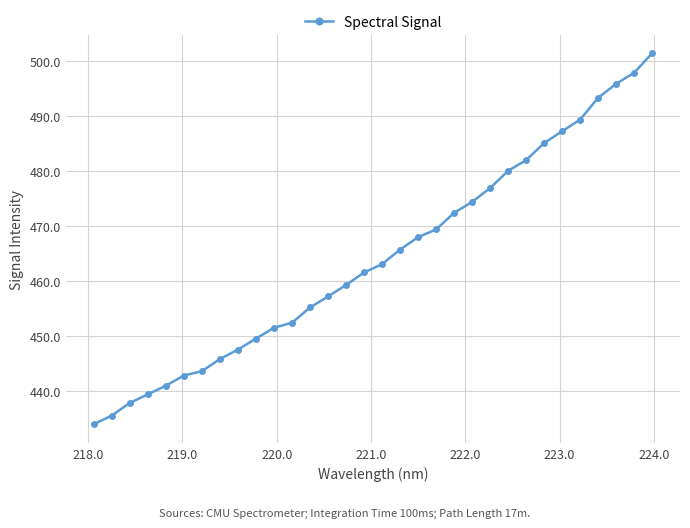

What is the difference between the second highest and second lowest values?

62.3